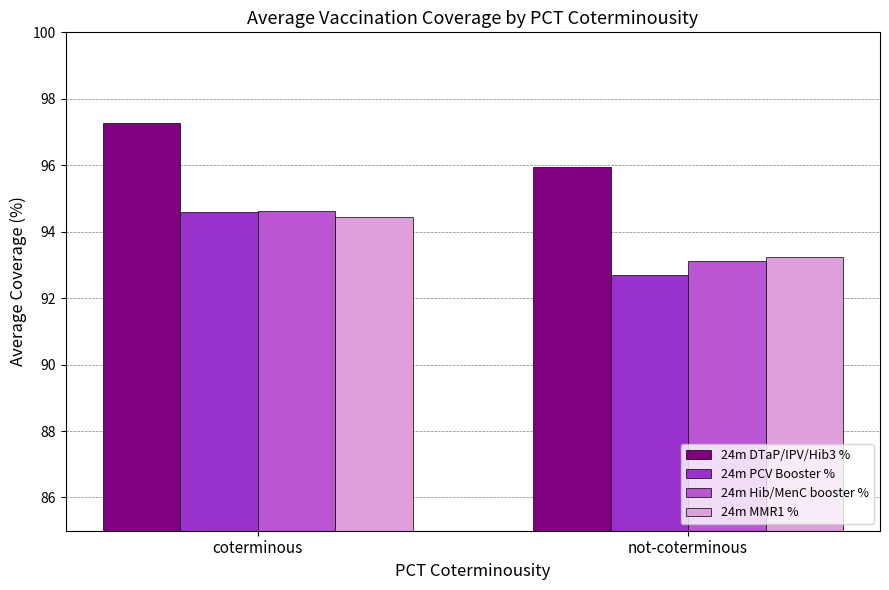

Which series has the largest total across all categories?

24m DTaP/IPV/Hib3 %